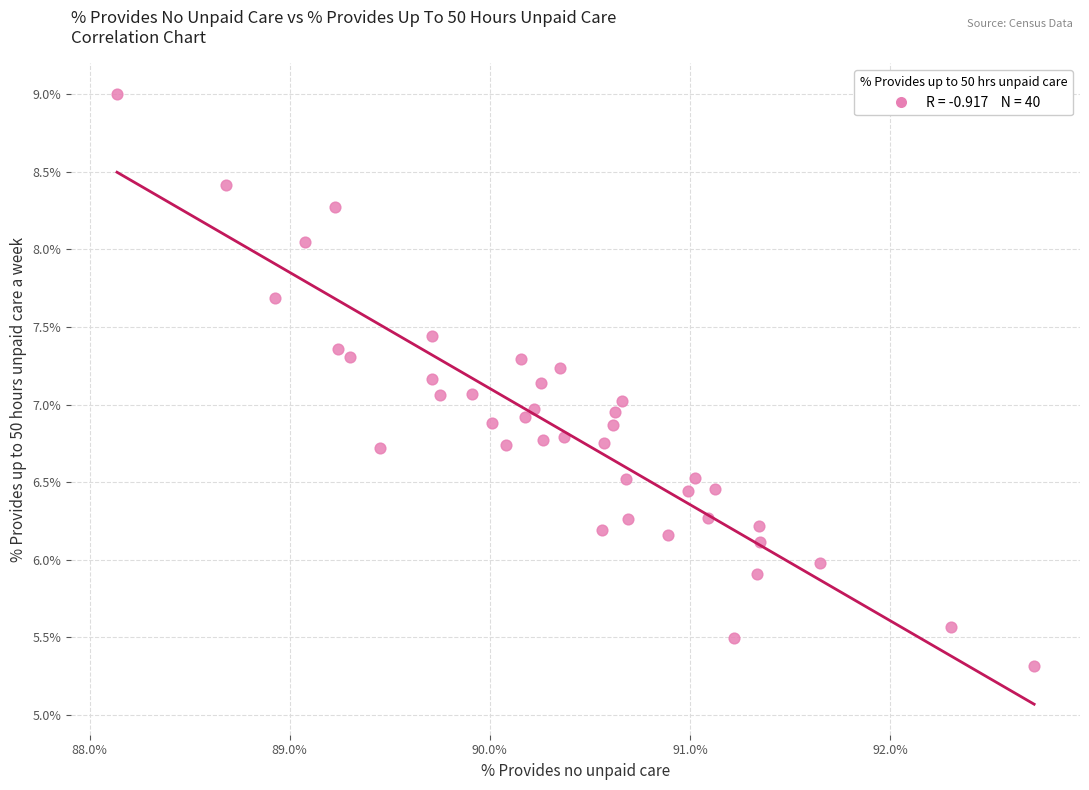

What is the range of X values (max minus min)?

4.6